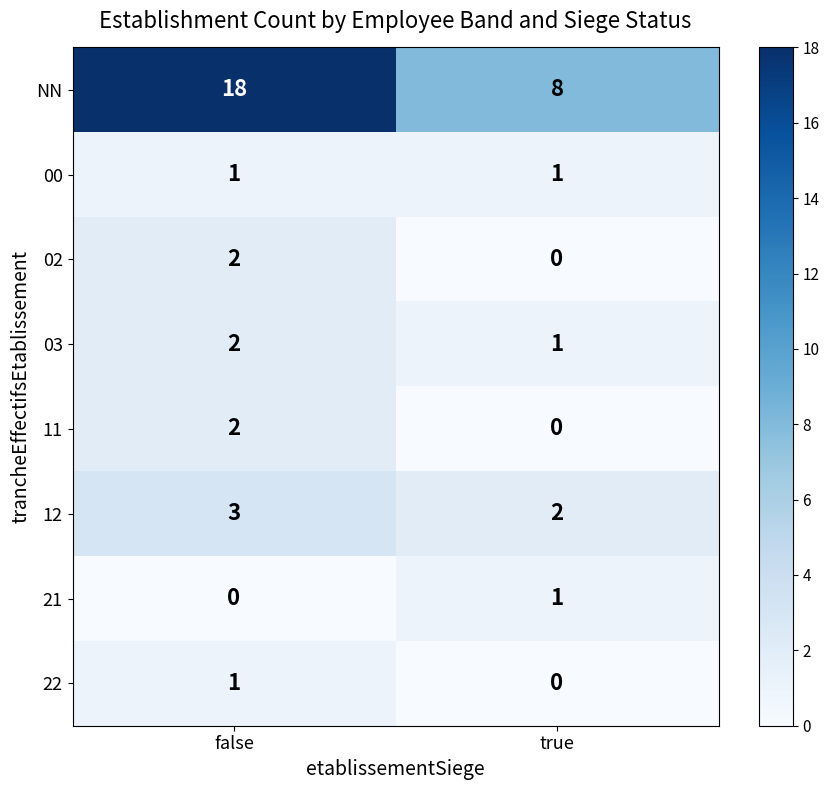

What is the sum of all NN values?

26